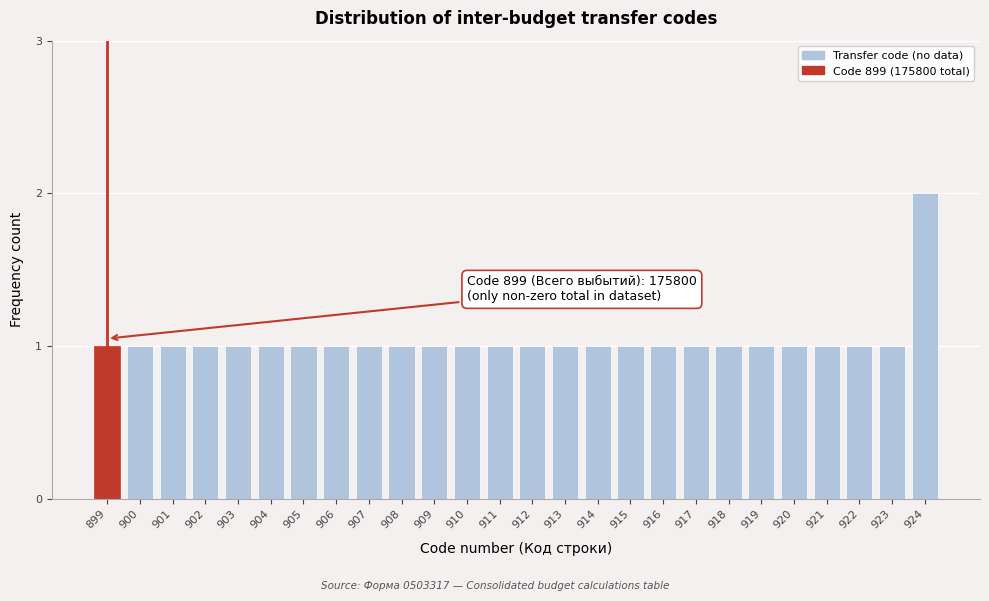

Reading left to right, what are all the values shown in this chart?

899=1	900=1	901=1	902=1	903=1	904=1	905=1	906=1	907=1	908=1	909=1	910=1	911=1	912=1	913=1	914=1	915=1	916=1	917=1	918=1	919=1	920=1	921=1	922=1	923=1	924=2